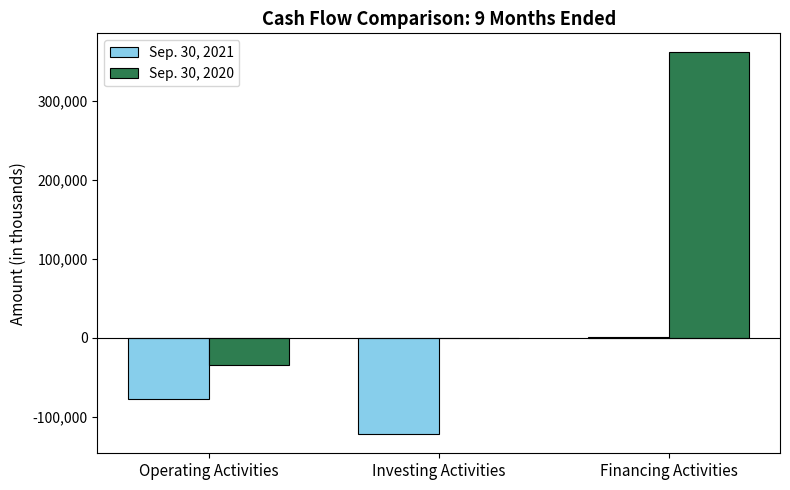

Between Operating Activities and Financing Activities, which series saw the biggest shift?

Sep. 30, 2020